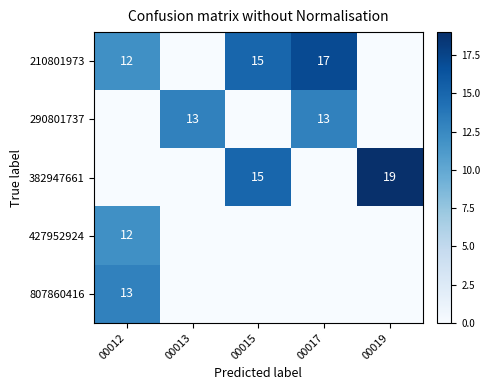

True or false: 210801973 has a value of 15 at 00015.

True